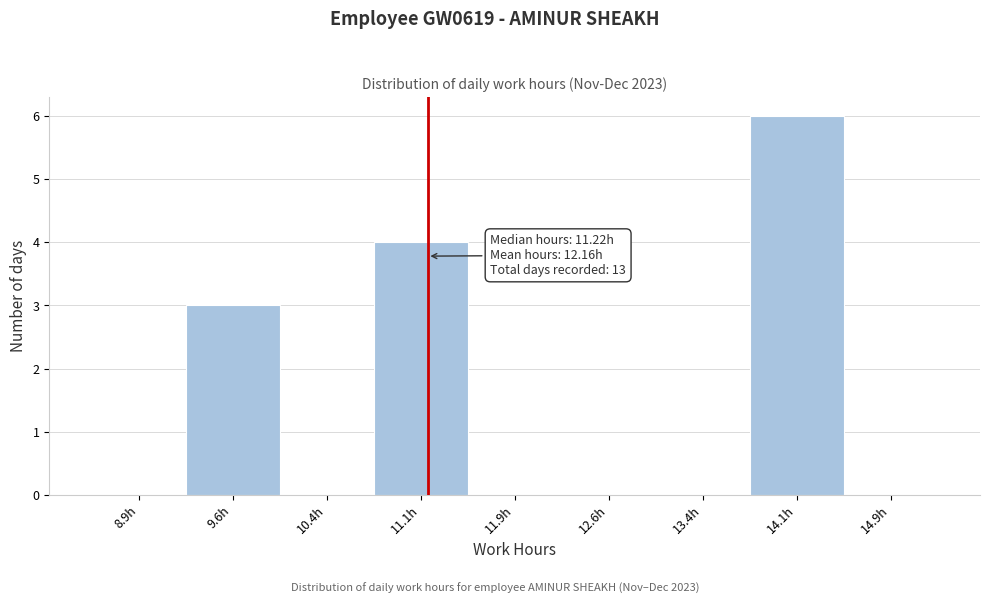

Over which range of the x-axis is the bar tallest?

13.75 to 14.50